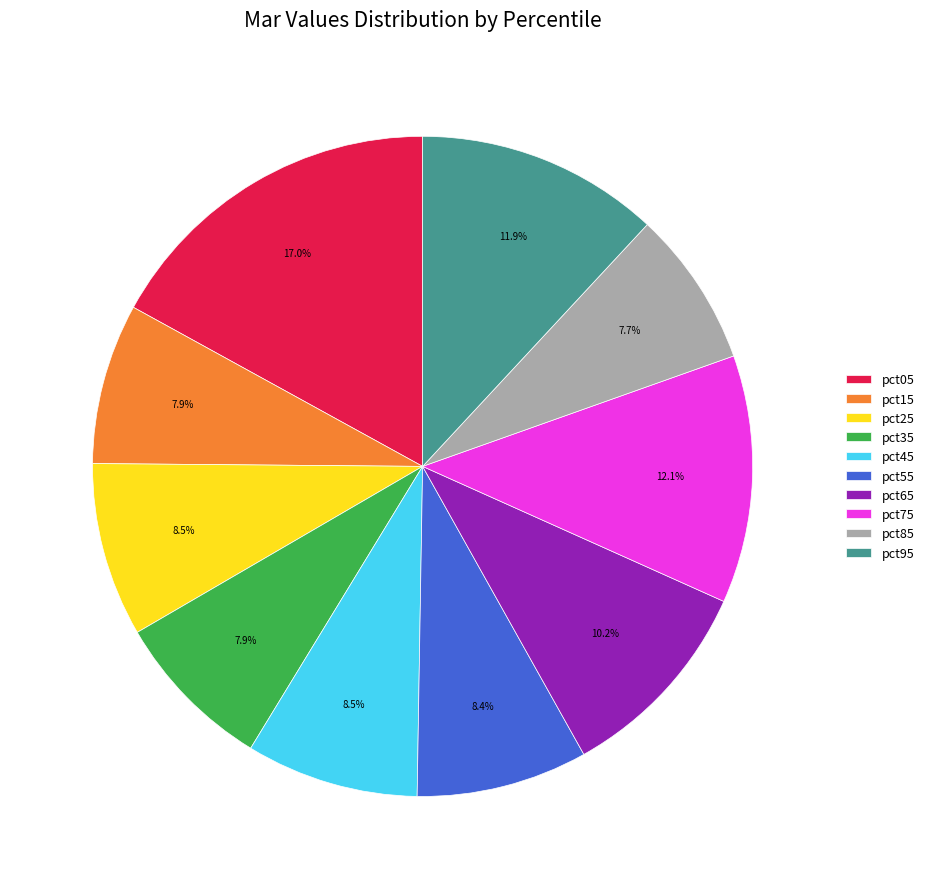

How many slices are in this pie chart?

10